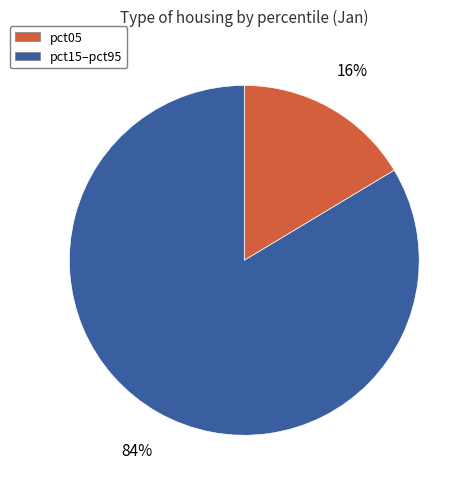

Does any single category account for the majority?

Yes